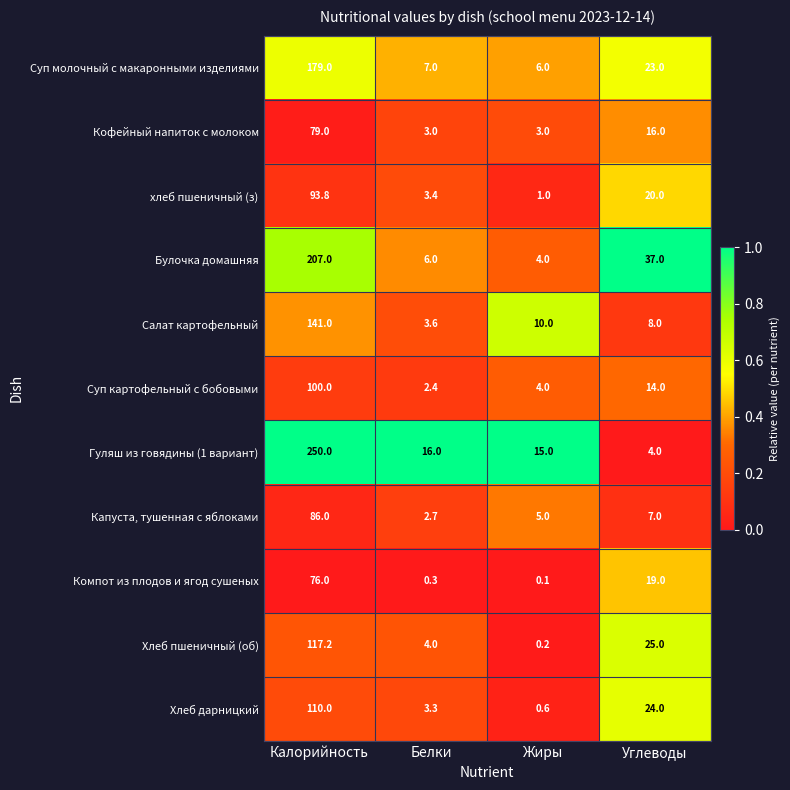

Rank the categories by Хлеб пшеничный (об) value from lowest to highest.

Жиры, Белки, Углеводы, Калорийность